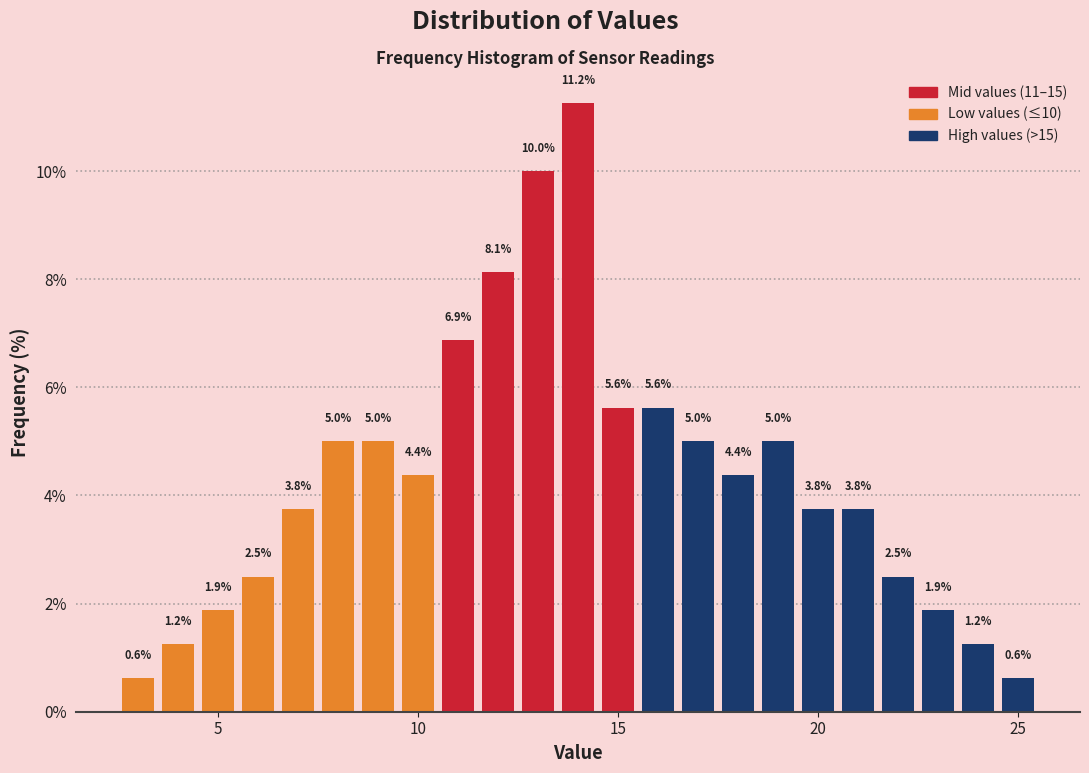

Around what value on the x-axis is the tallest bar? Give the approximate position of its centre, as read against the axis.

14.0